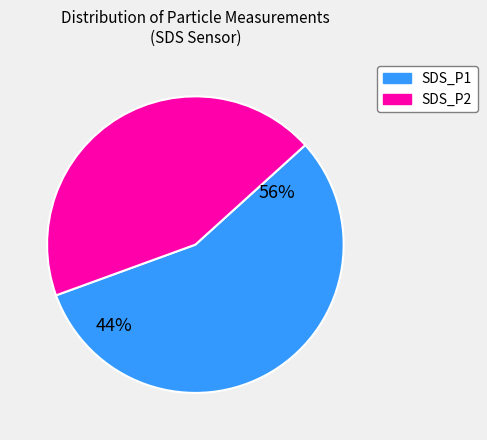

To the nearest percent, what portion does SDS_P2 represent?

44%